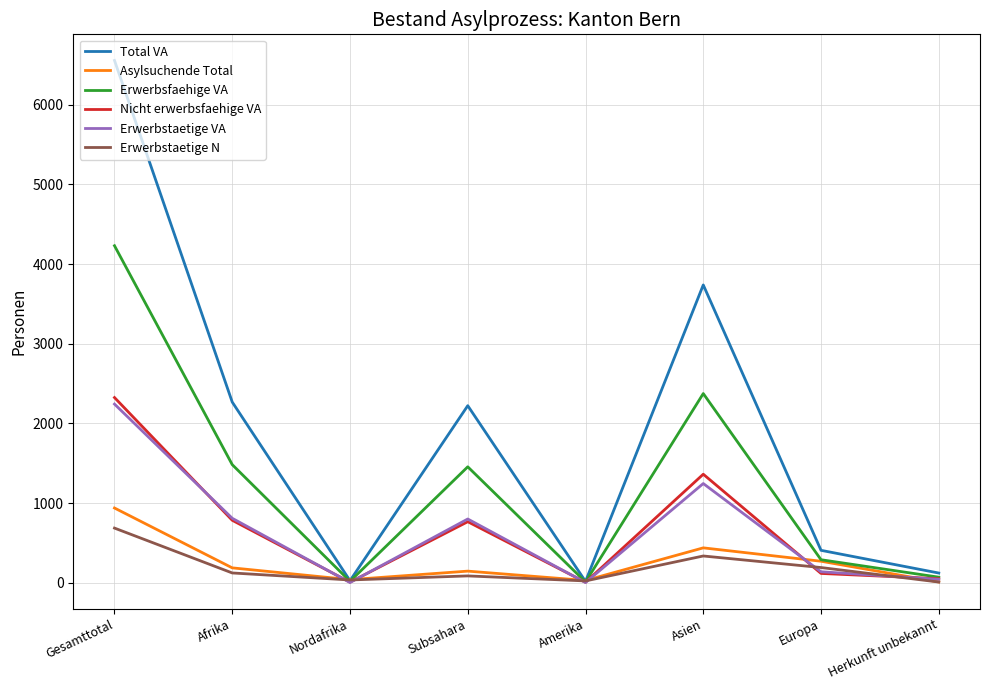

What is the difference between the highest and lowest values at Afrika?

2144